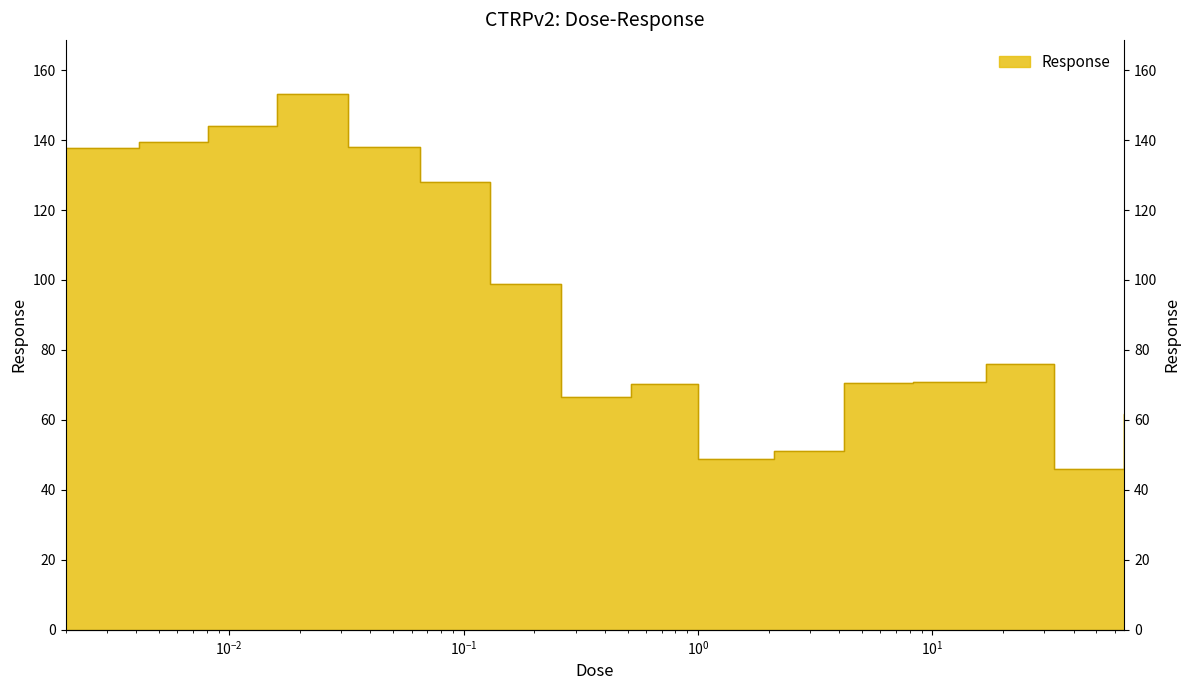

What is the difference between the second highest and minimum values?

98.1